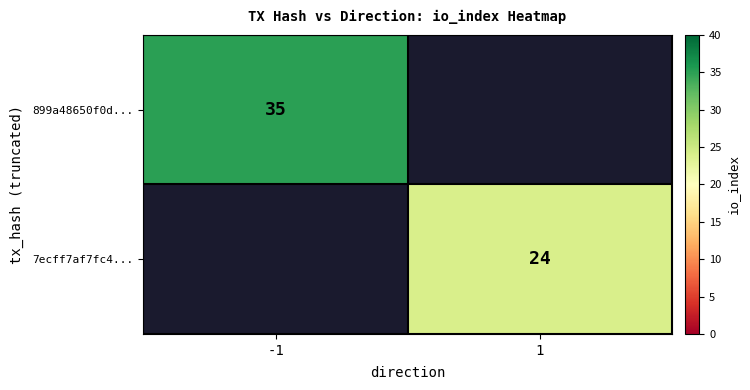

Is it true that 7ecff7af7fc4... equals 41 at 1?

False